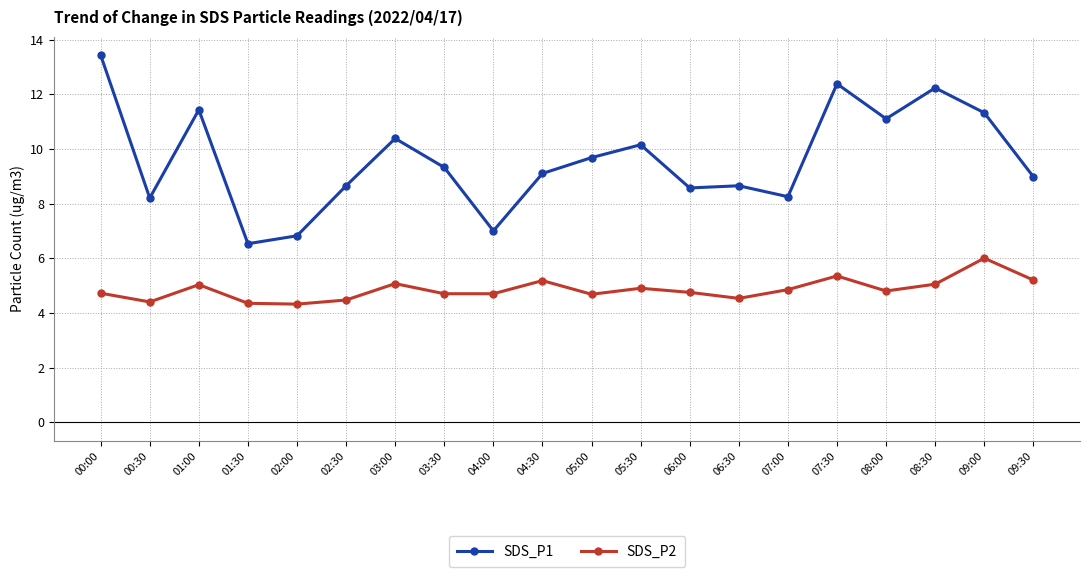

True or false: SDS_P2 and SDS_P1 intersect in this chart.

False